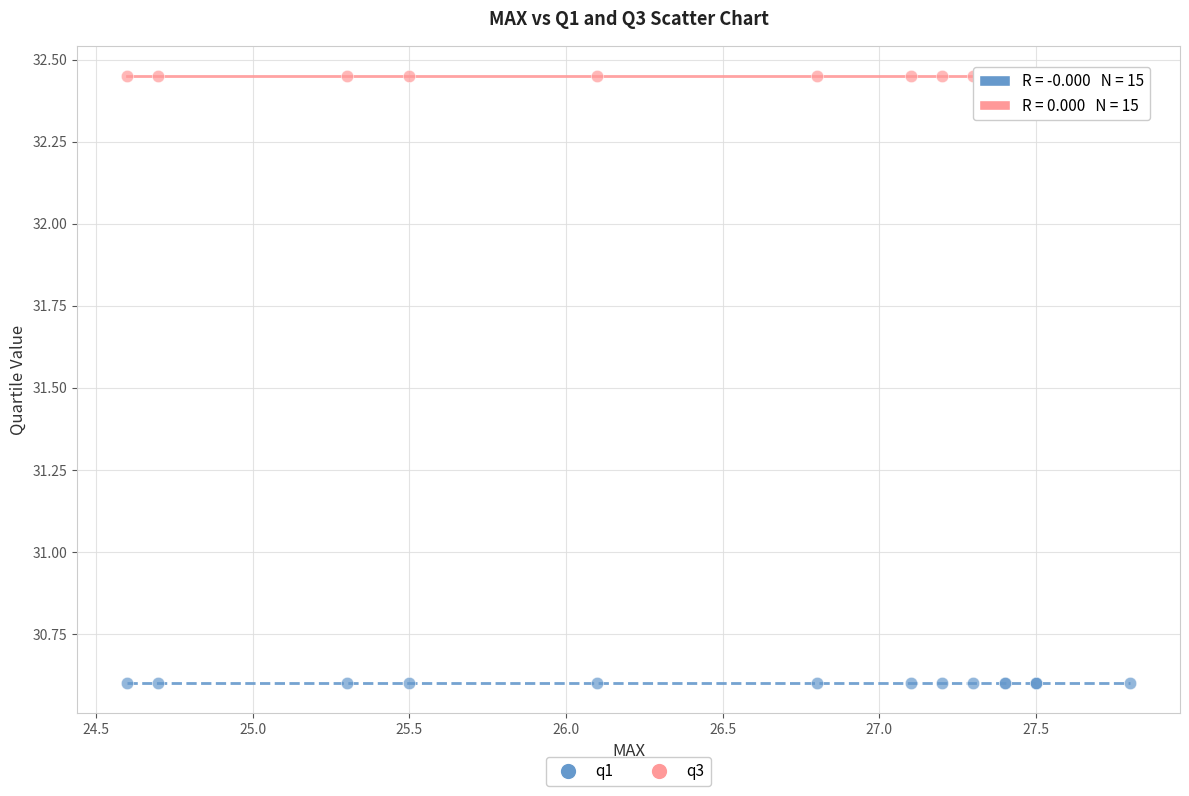

Which series reaches the minimum Y coordinate?

q1